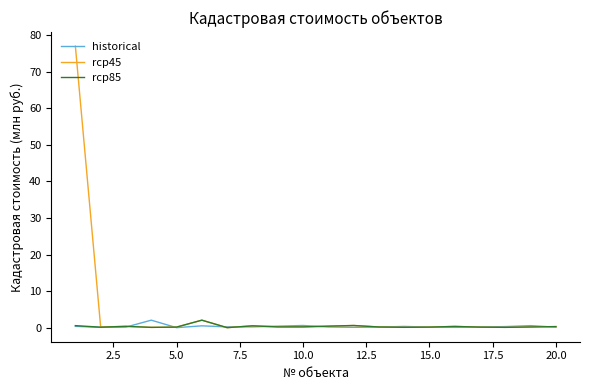

Which series has the largest range (max minus min)?

rcp45